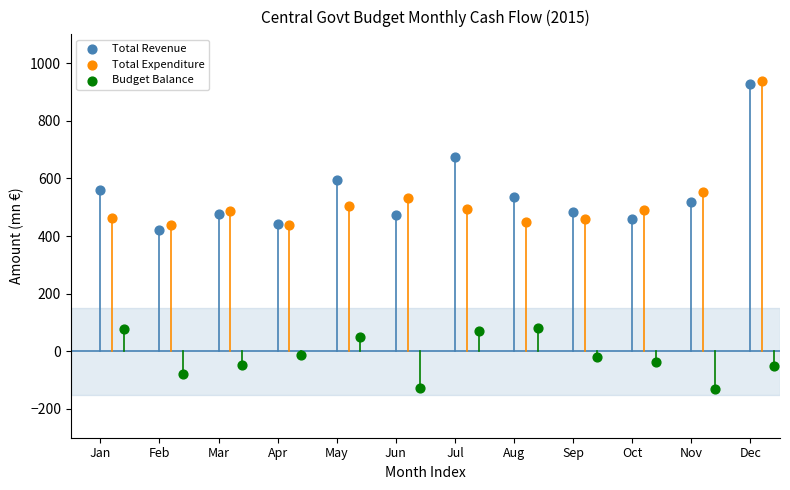

Which series contains the lowest Y value?

Budget Balance